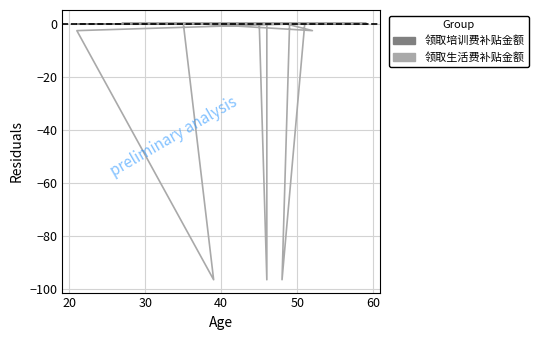

Which series has the largest range (max minus min)?

领取生活费补贴金额